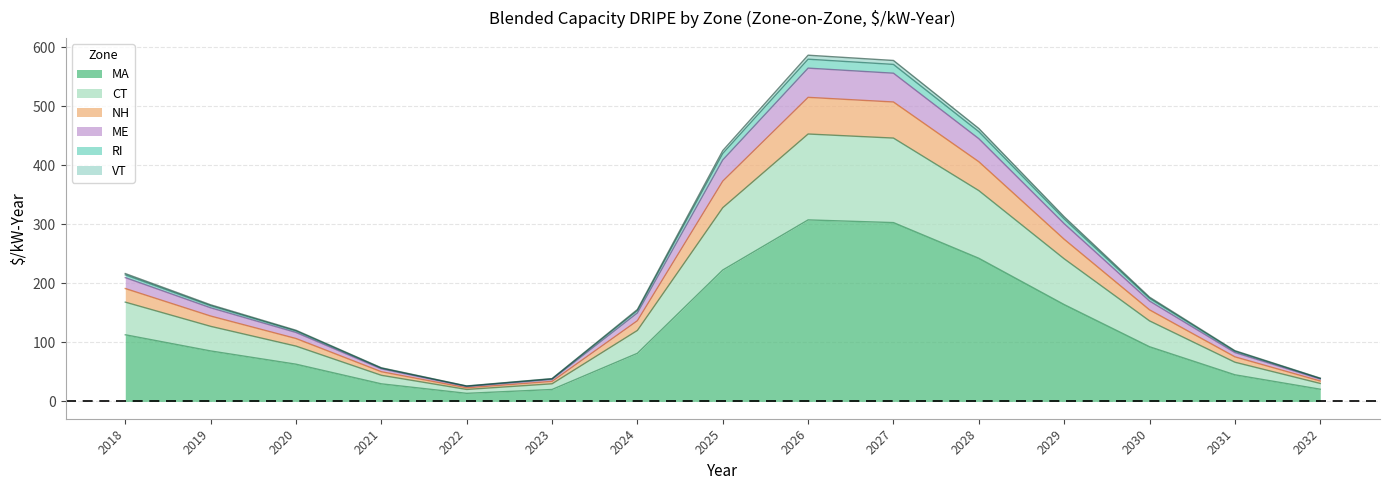

What is the maximum value for MA?

307.6